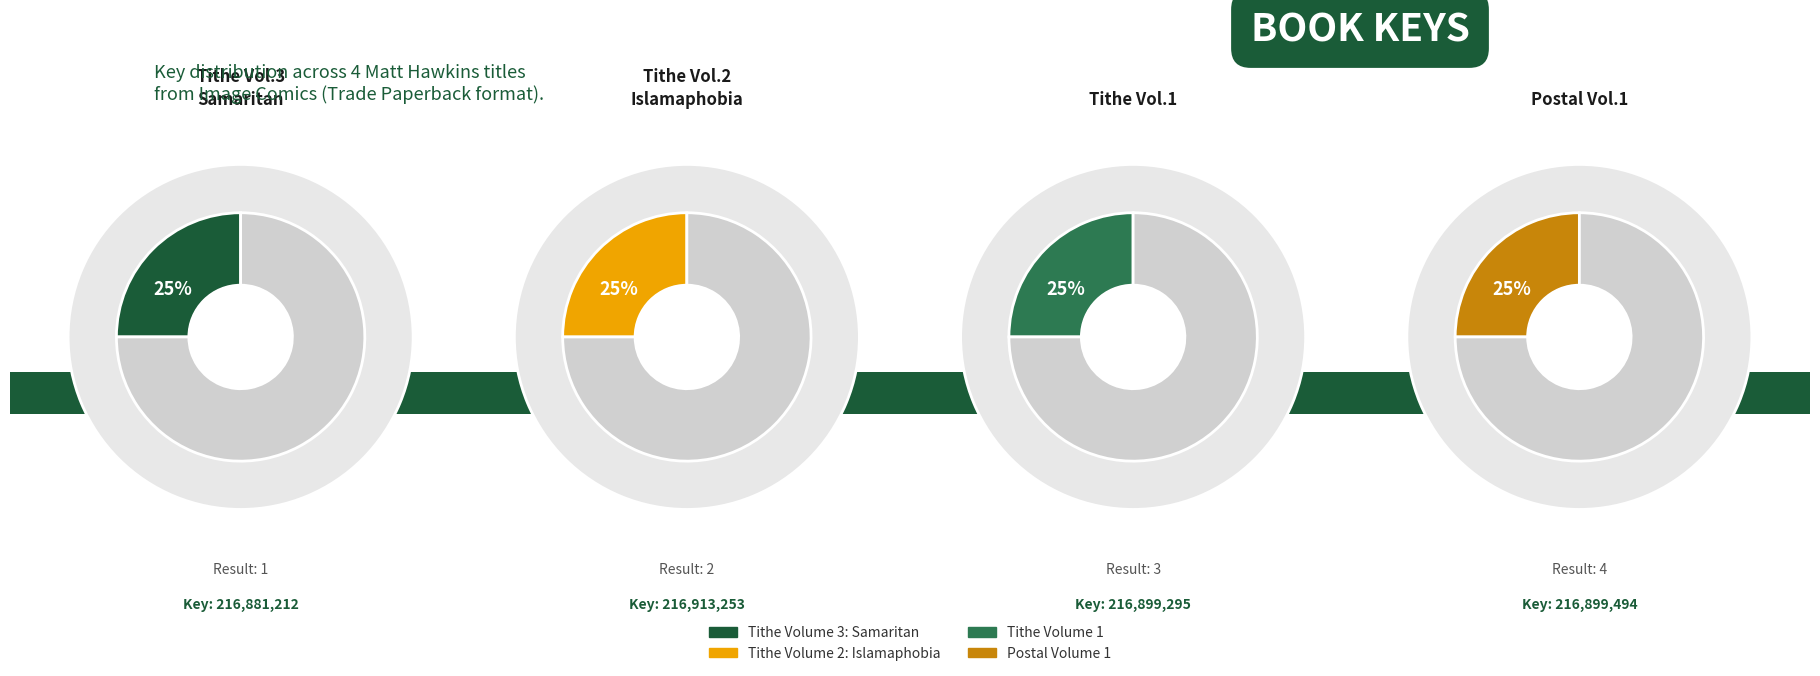

To the nearest percent, what is the average slice percentage?

25%